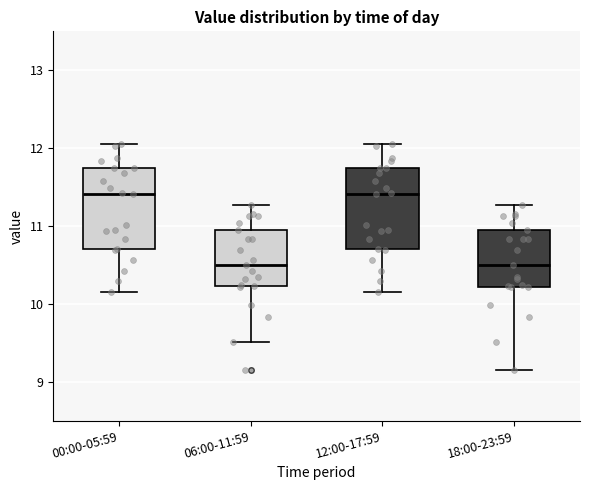

Where is the lower edge of the box for 00:00-05:59 on the y-axis? The values are not printed on the chart, so give them approximately, as read against the axis.

10.7